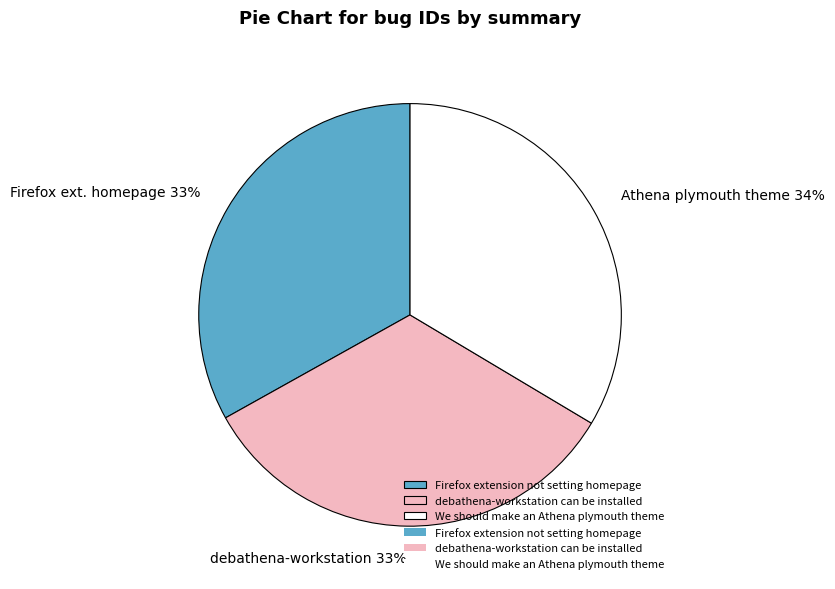

Does any single category account for the majority?

No